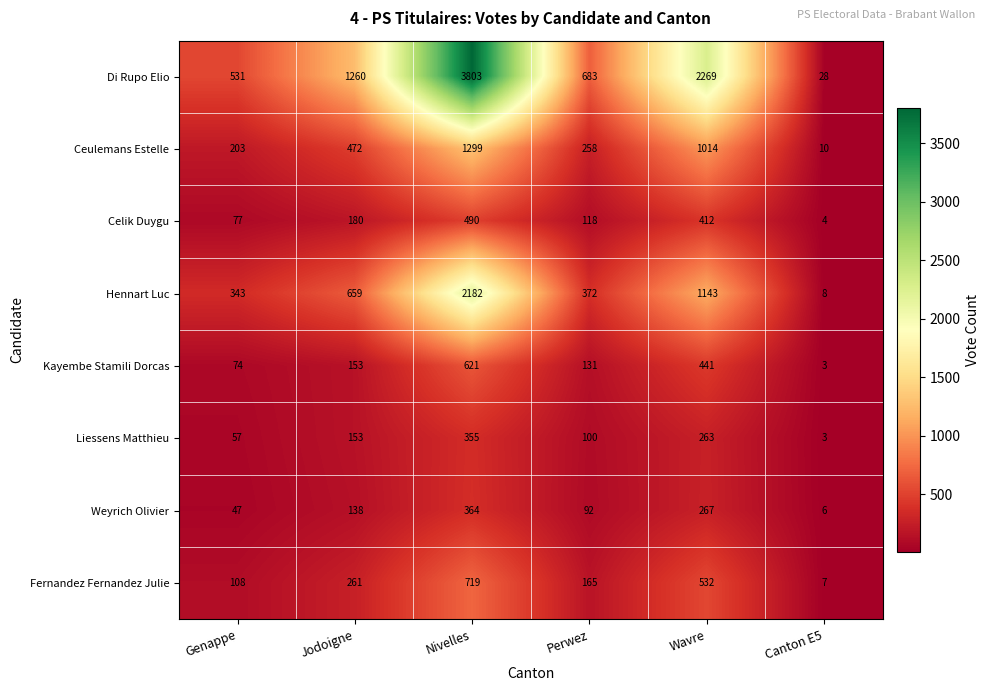

How many Liessens Matthieu values are between 57 and 263?

4